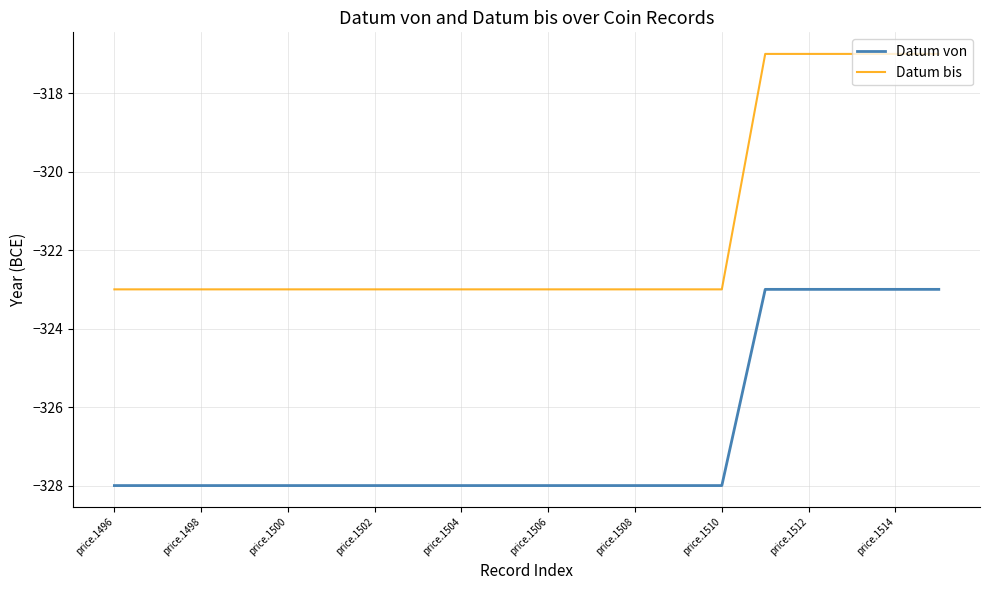

Which series has the largest total across all categories?

Datum bis